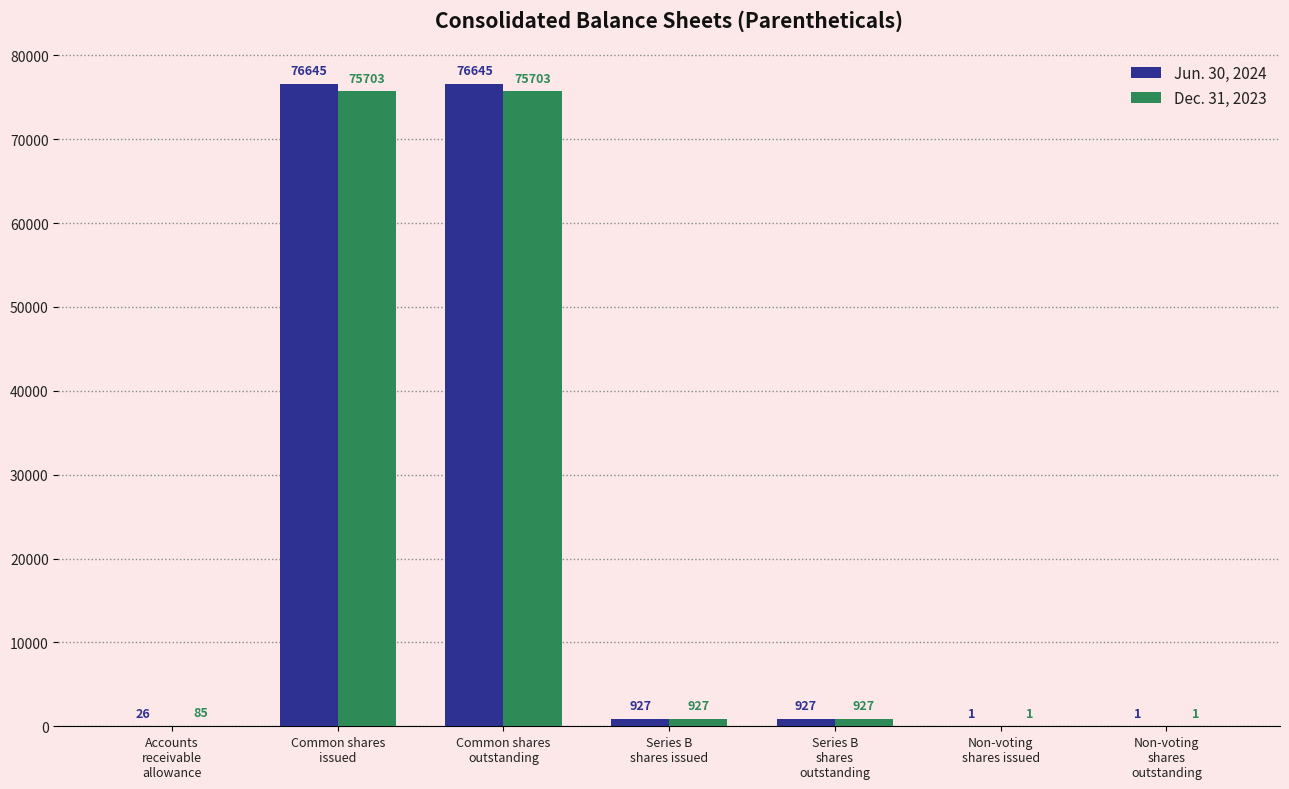

Reading right to left, extract all data points from this chart.

Jun. 30, 2024: Non-voting
shares
outstanding=1	Non-voting
shares issued=1	Series B
shares
outstanding=927	Series B
shares issued=927	Common shares
outstanding=76645	Common shares
issued=76645	Accounts
receivable
allowance=26
Dec. 31, 2023: Non-voting
shares
outstanding=1	Non-voting
shares issued=1	Series B
shares
outstanding=927	Series B
shares issued=927	Common shares
outstanding=75703	Common shares
issued=75703	Accounts
receivable
allowance=85